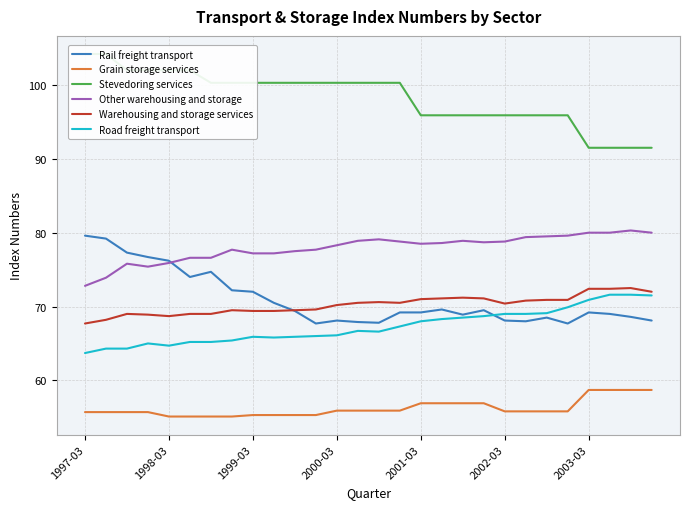

True or false: Grain storage services and Other warehousing and storage cross at least once.

False